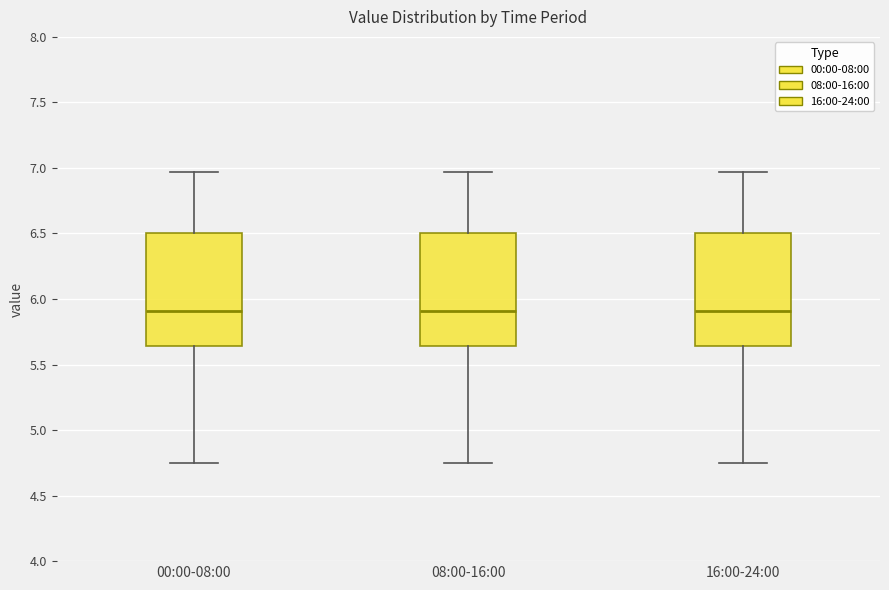

Reading left to right, read every box against the y-axis: the position of its median line, the range the box covers, and the ends of its whiskers. The values are not printed on the chart, so give them approximately, as read against the axis.

00:00-08:00: median 5.90, box 5.65 to 6.50, whiskers 4.75 to 6.95
08:00-16:00: median 5.90, box 5.65 to 6.50, whiskers 4.75 to 6.95
16:00-24:00: median 5.90, box 5.65 to 6.50, whiskers 4.75 to 6.95